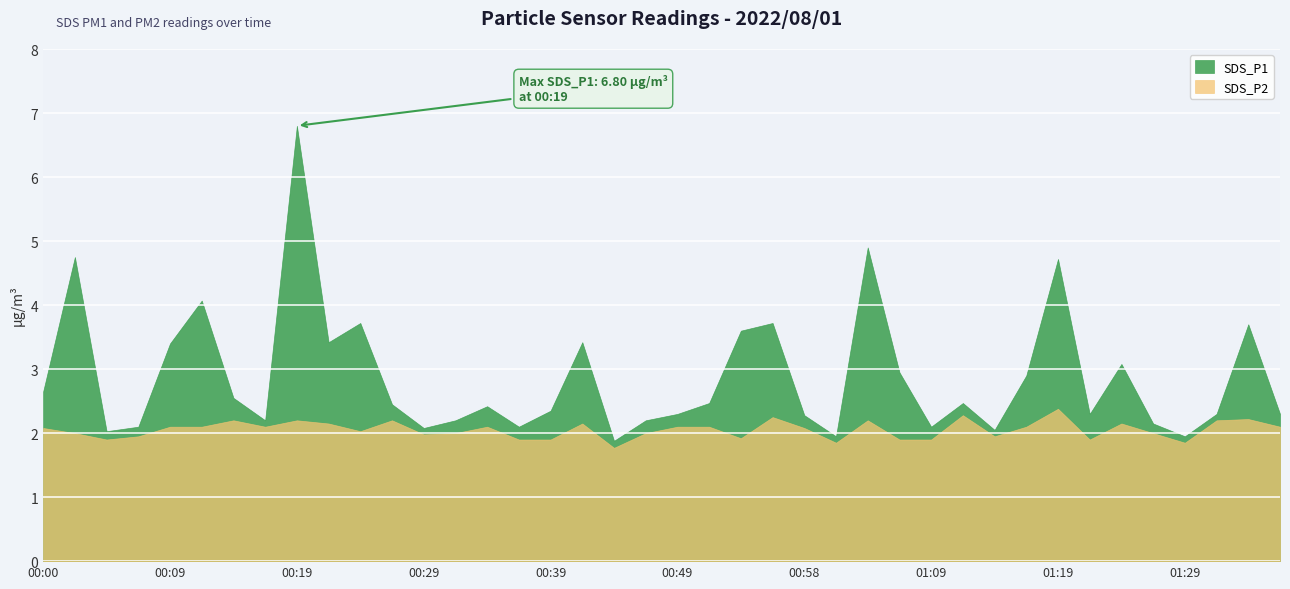

Reading left to right, what are all the values shown in this chart?

SDS_P1: 2.6	4.8	2.0	2.1	3.4	4.1	2.5	2.2	6.8	3.4	3.7	2.5	2.1	2.2	2.4	2.1	2.4	3.4	1.9	2.2	2.3	2.5	3.6	3.7	2.3	1.9	4.9	3.0	2.1	2.5	2.0	2.9	4.7	2.3	3.1	2.1	1.9	2.3	3.7	2.3
SDS_P2: 2.1	2.0	1.9	1.9	2.1	2.1	2.2	2.1	2.2	2.1	2.0	2.2	2.0	2.0	2.1	1.9	1.9	2.1	1.8	2.0	2.1	2.1	1.9	2.2	2.1	1.9	2.2	1.9	1.9	2.3	1.9	2.1	2.4	1.9	2.1	2.0	1.9	2.2	2.2	2.1